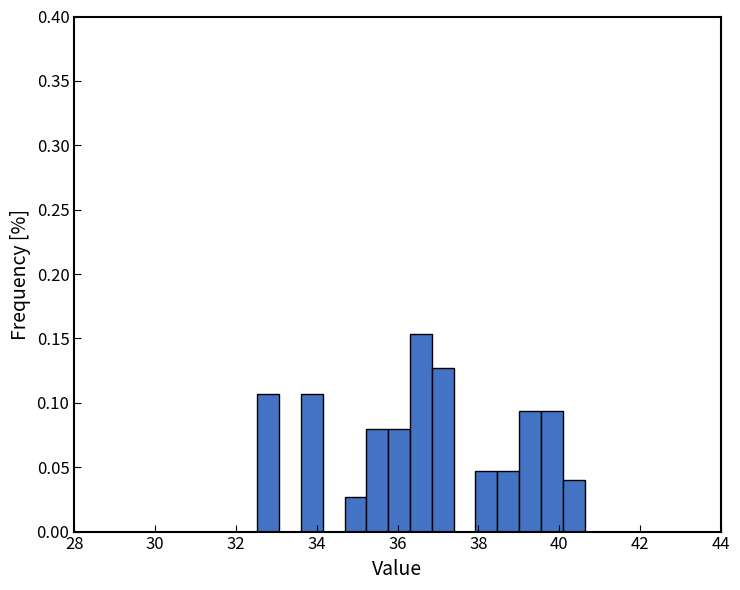

Around what value on the x-axis is the tallest bar? Give the approximate position of its centre, as read against the axis.

36.6